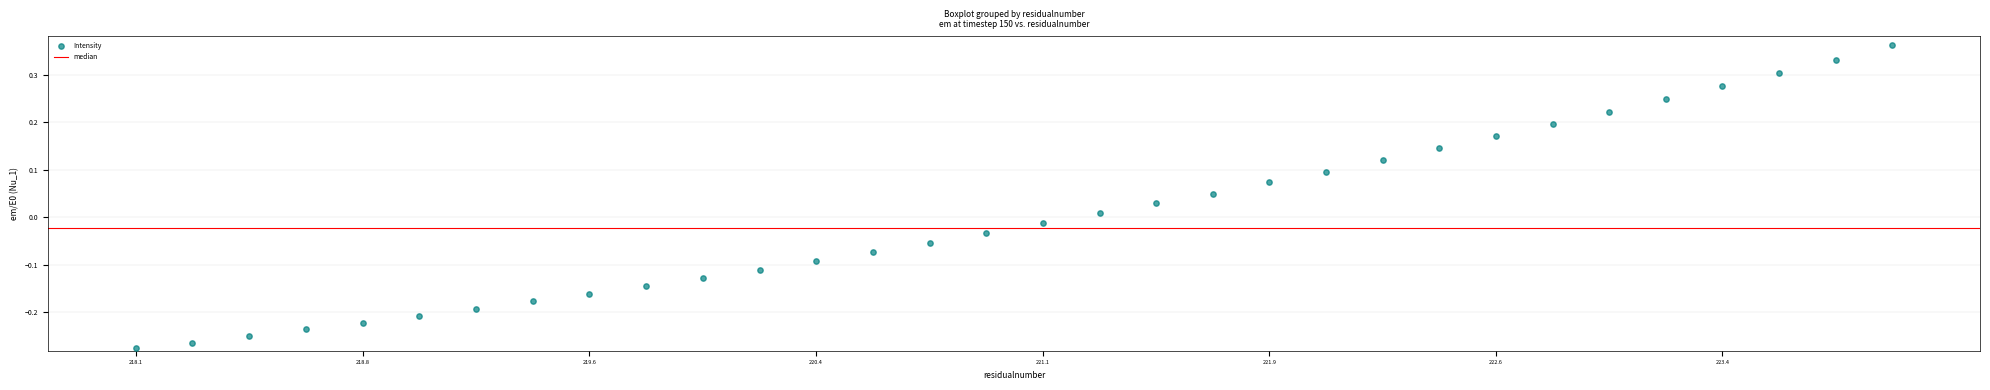

What is the range of X values (max minus min)?

5.9